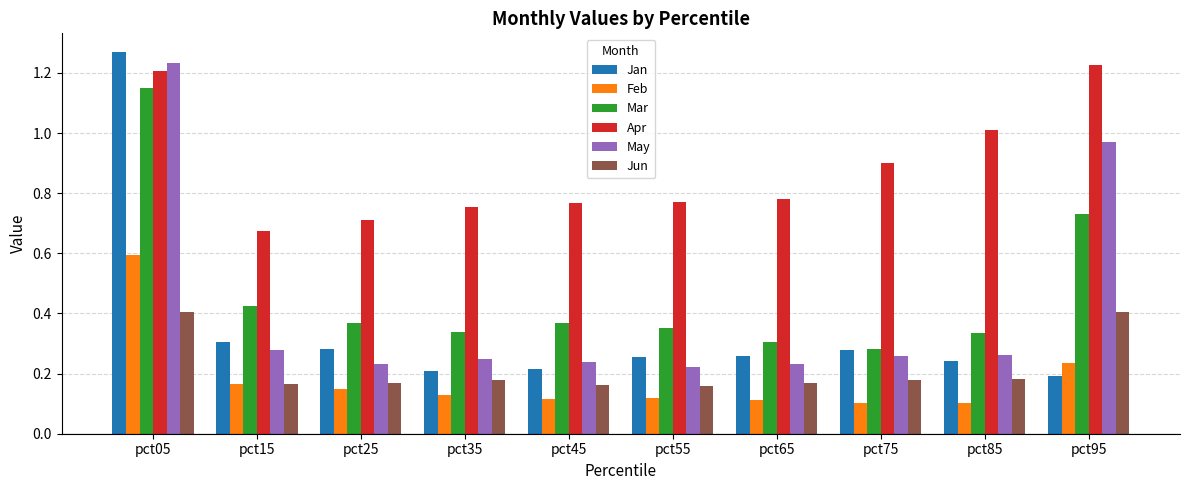

At which category is the sum across all series the highest?

pct05